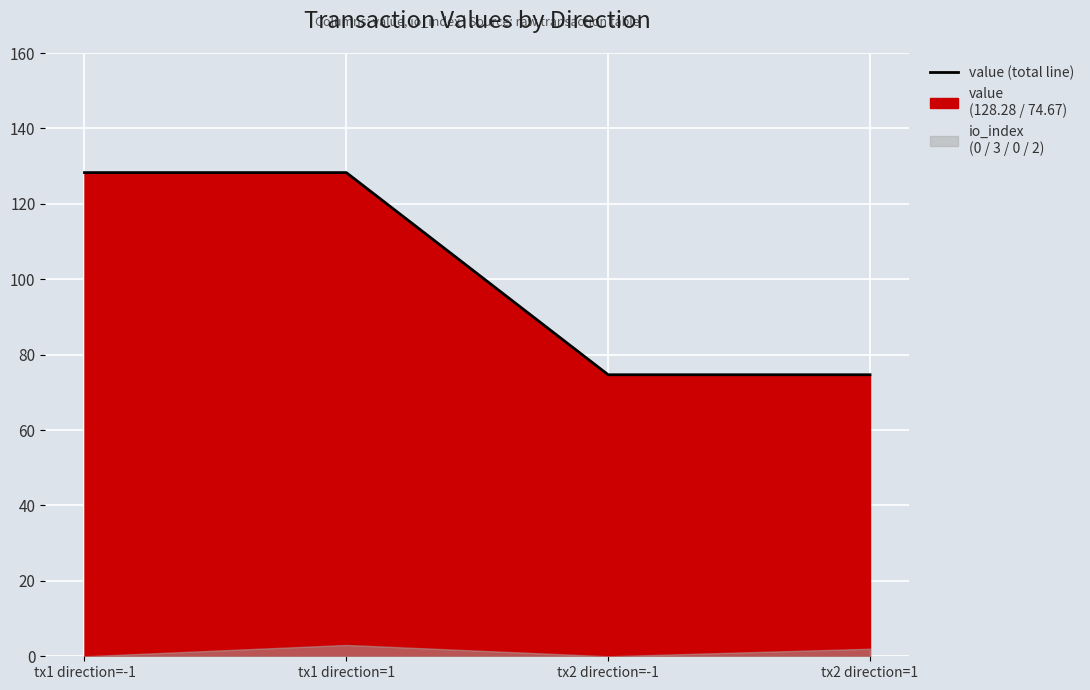

List the labels in order of value, largest first.

tx1 direction=-1, tx1 direction=1, tx2 direction=-1, tx2 direction=1